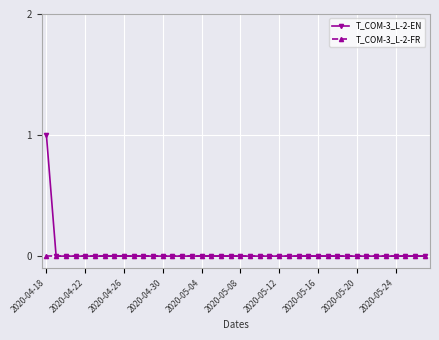

List the series in order of their peak value, highest first.

T_COM-3_L-2-EN, T_COM-3_L-2-FR